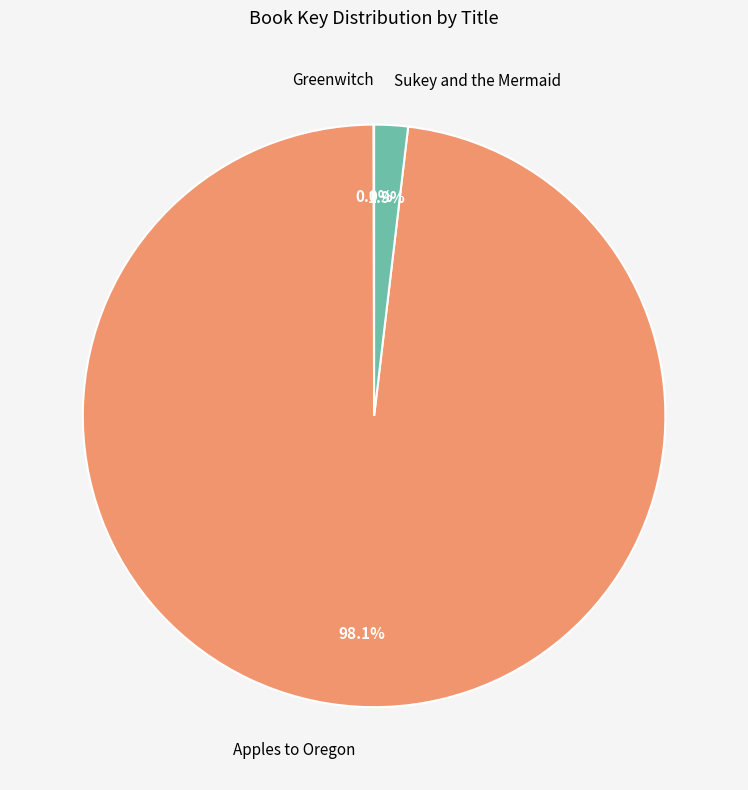

Is there any slice that represents more than half of the pie?

Yes